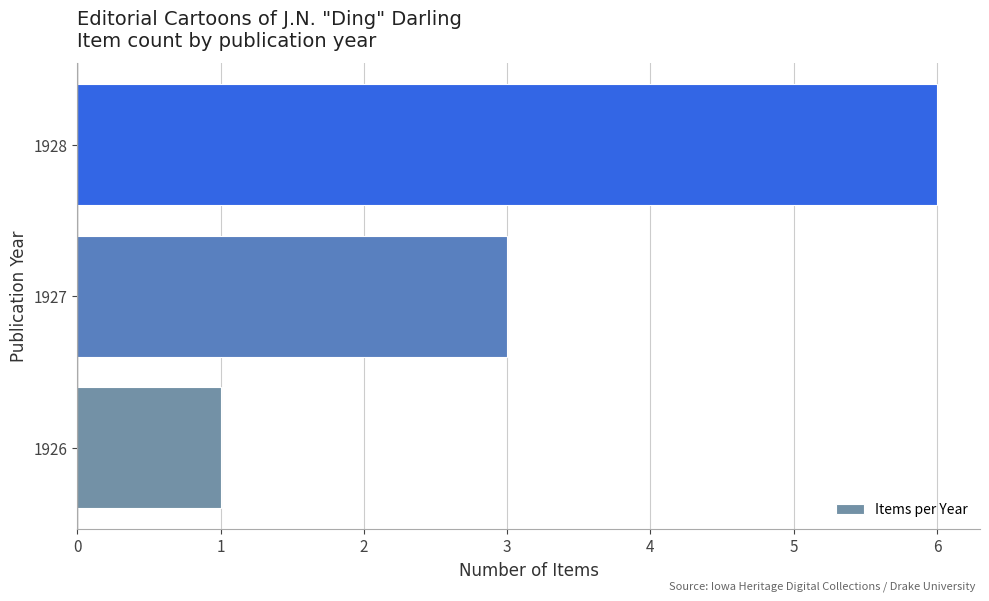

What is the sum of all values?

10